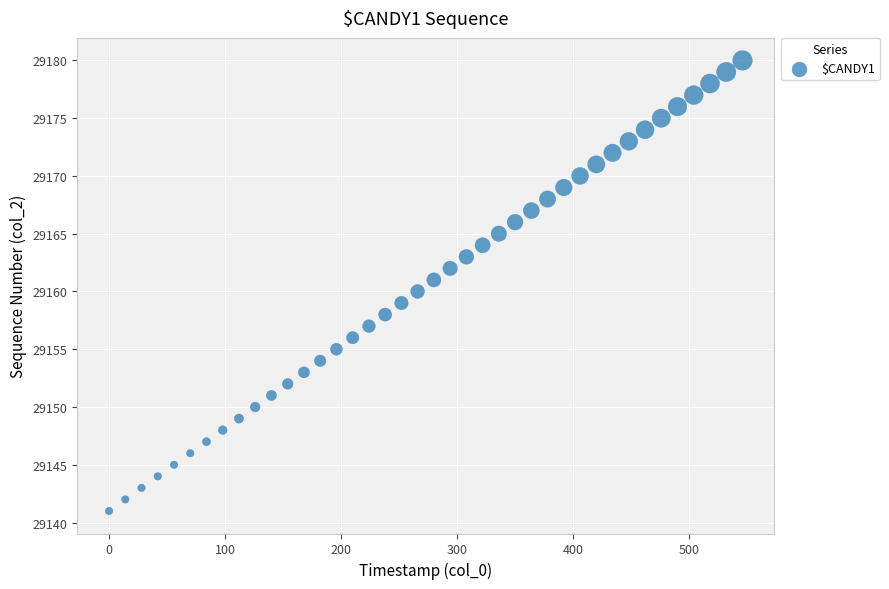

What is the range of Y values (max minus min)?

39